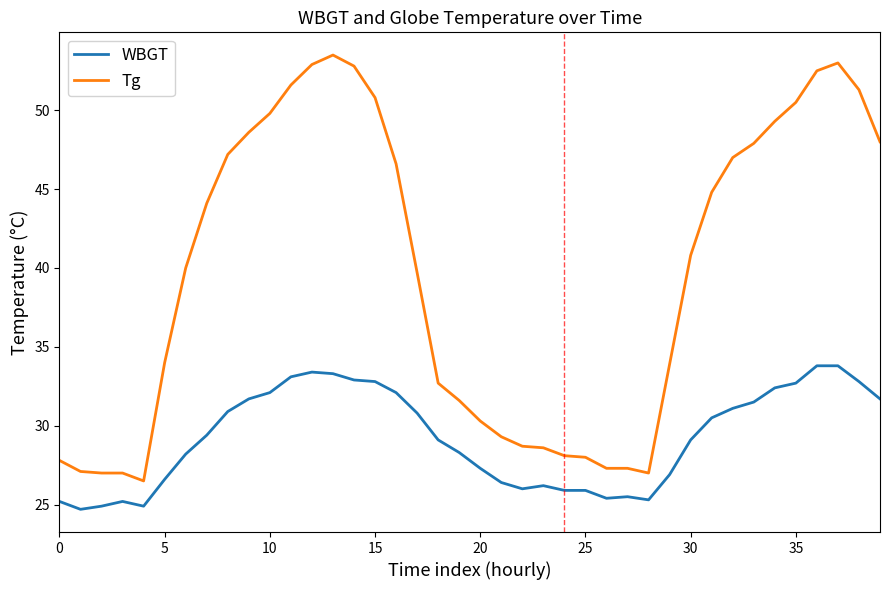

Which series has the largest range (max minus min)?

Tg